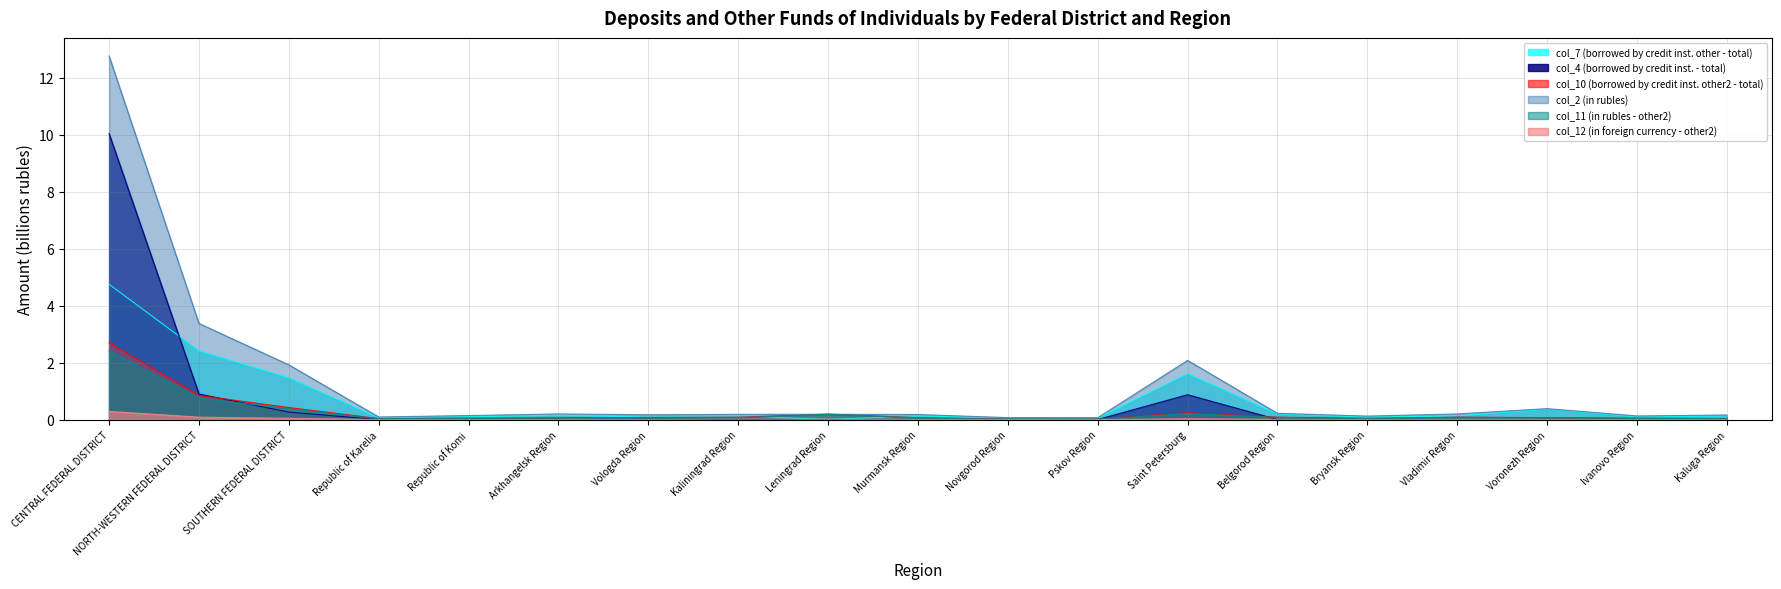

What is the label of the 12th point from the left?

Pskov Region